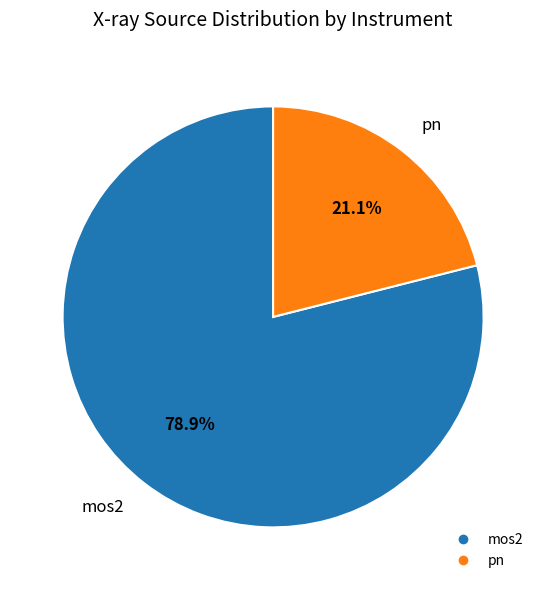

Is the sum of mos2 and pn greater than half?

Yes